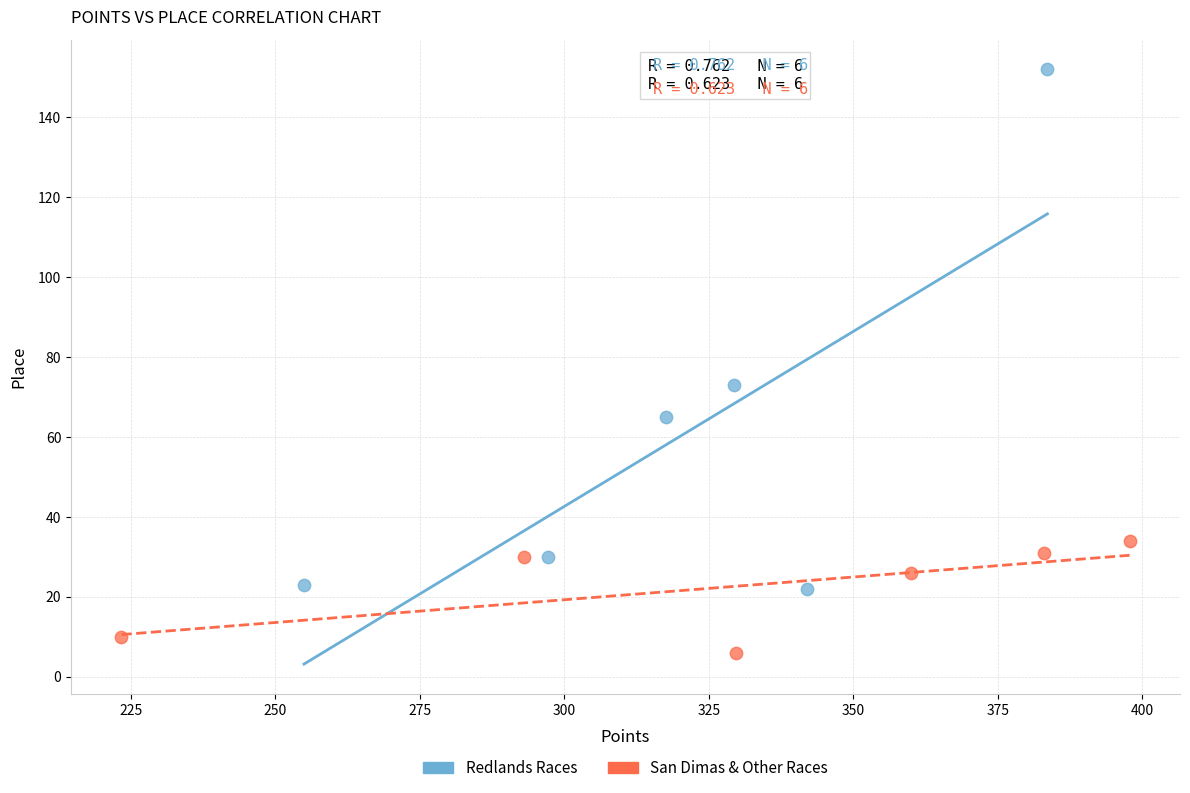

Which series has the largest Y range (max minus min)?

Redlands Races